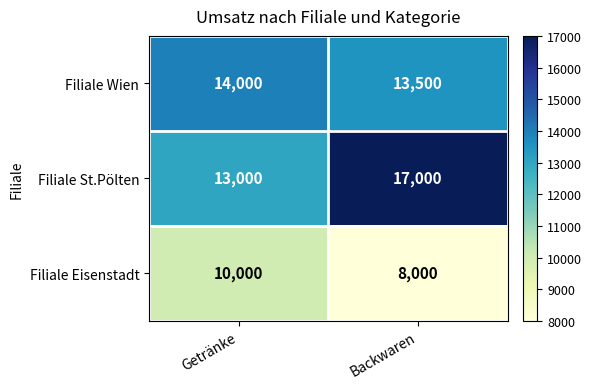

True or false: Filiale Eisenstadt has a value of 10861 at Backwaren.

False